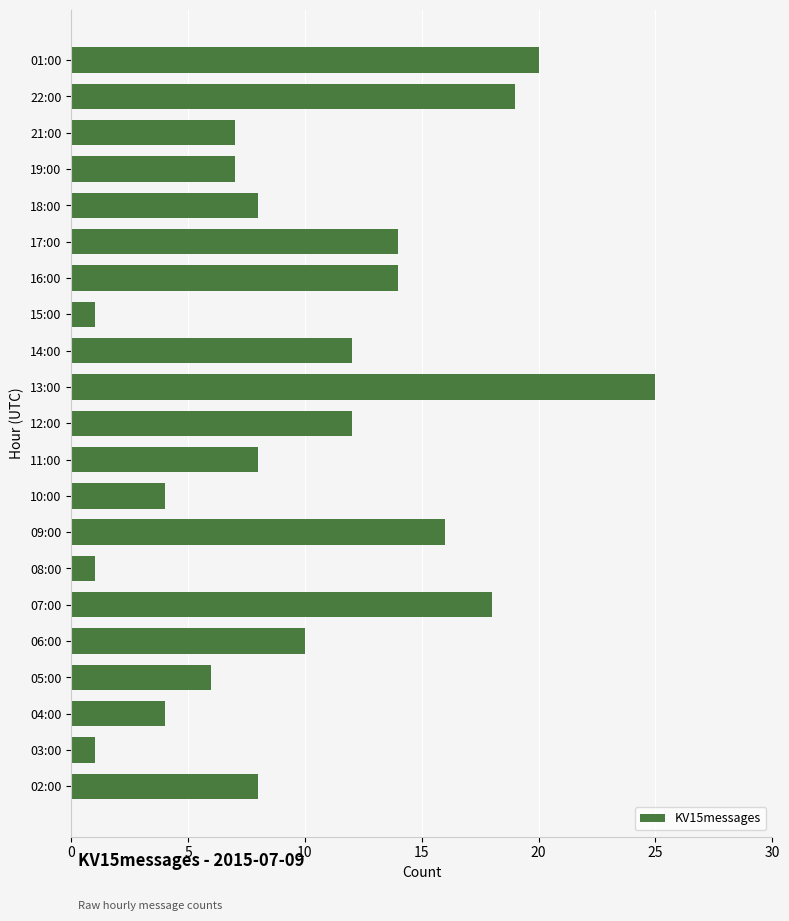

Reading top to bottom, extract all data points from this chart.

20	19	7	7	8	14	14	1	12	25	12	8	4	16	1	18	10	6	4	1	8